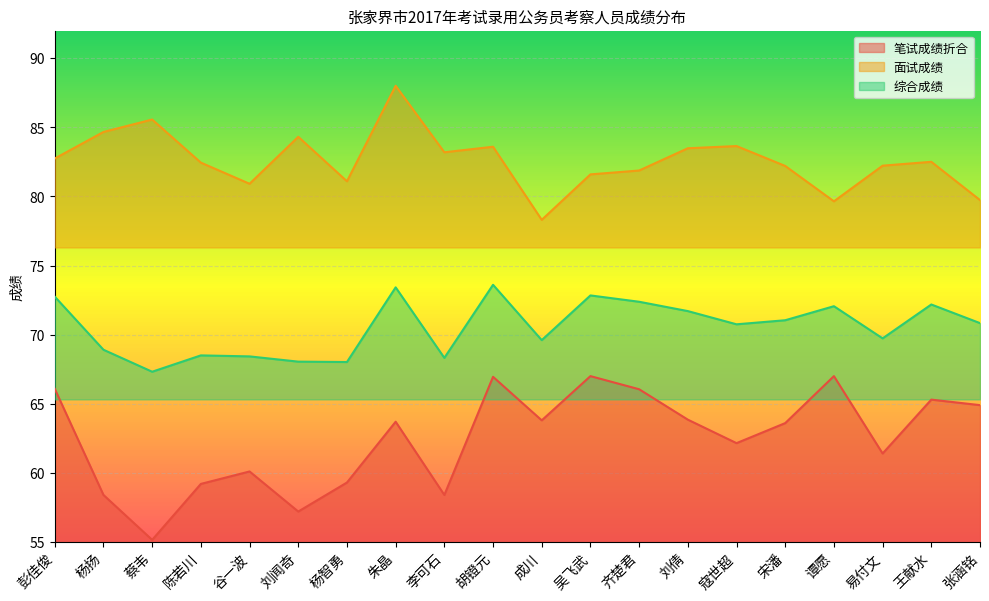

Where is 面试成绩 nearest to the value 83?

李可石